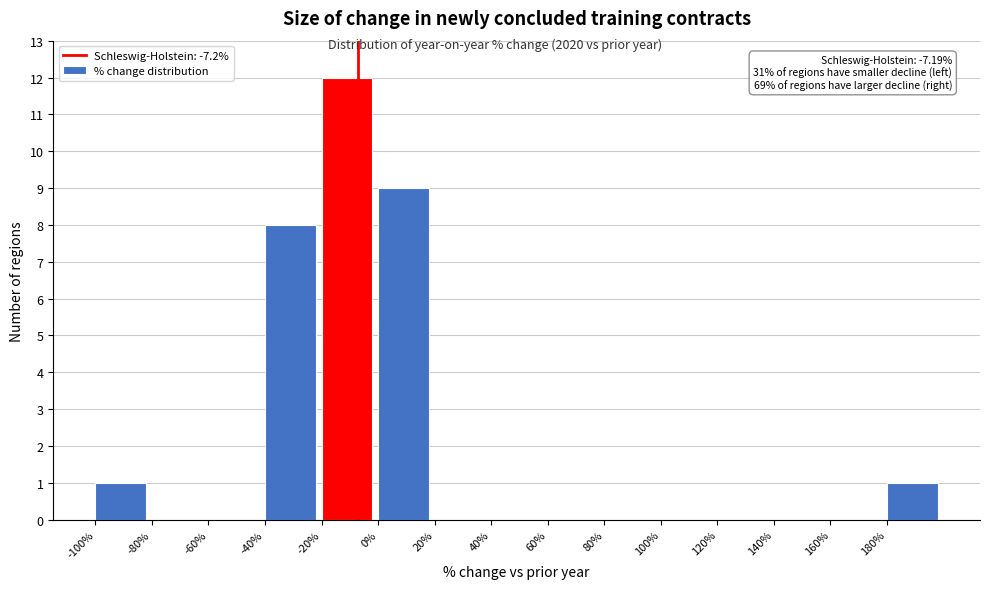

Which range on the x-axis has the tallest bar?

-20 to 0